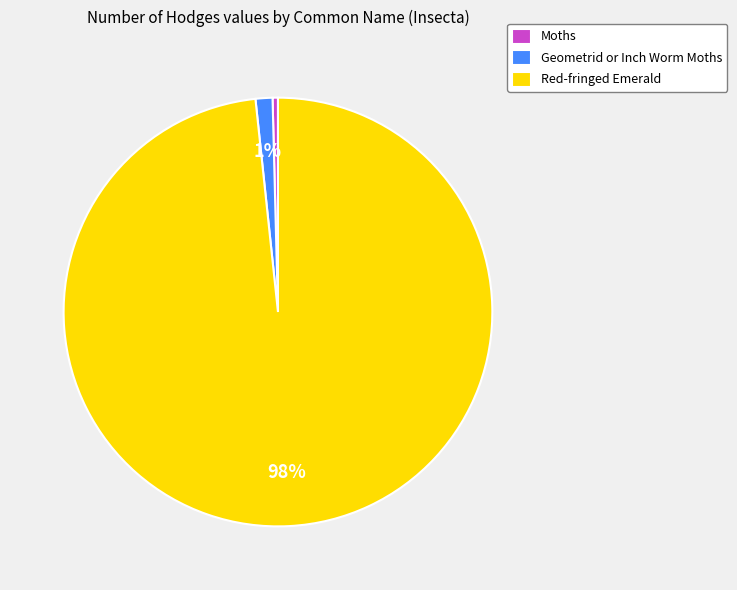

Approximately how many times larger is the value at Geometrid or Inch Worm Moths compared to Moths?

3.1